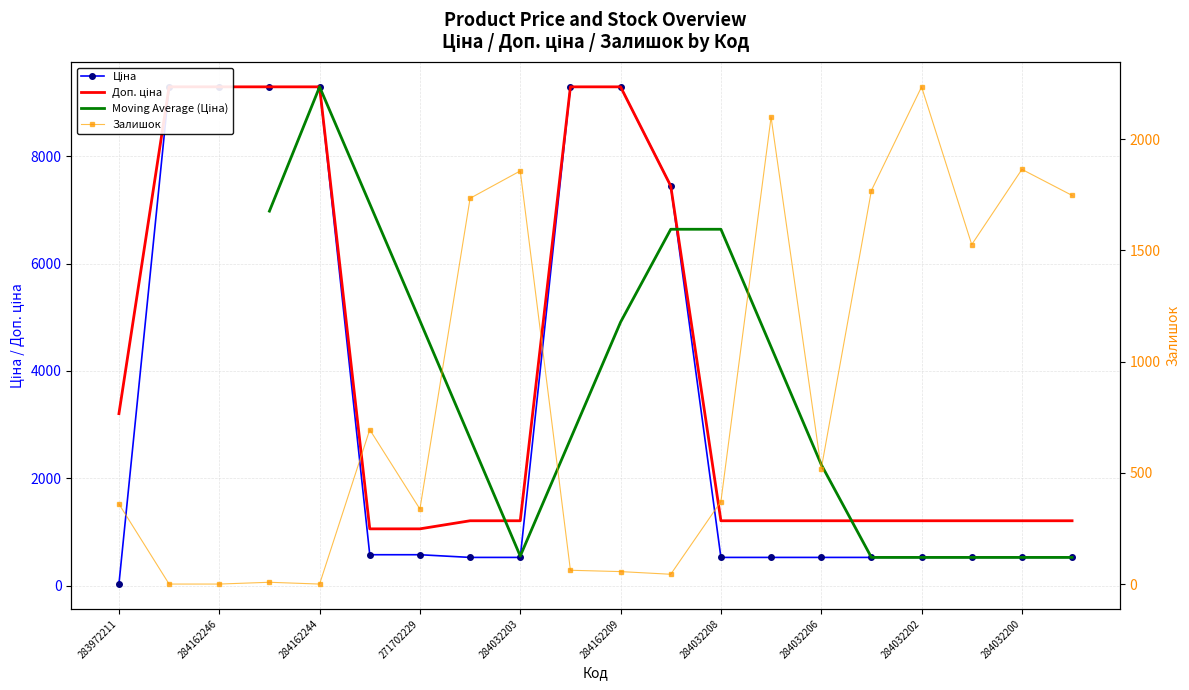

Is it true that Доп. ціна equals 2100.3 at 284162248?

False